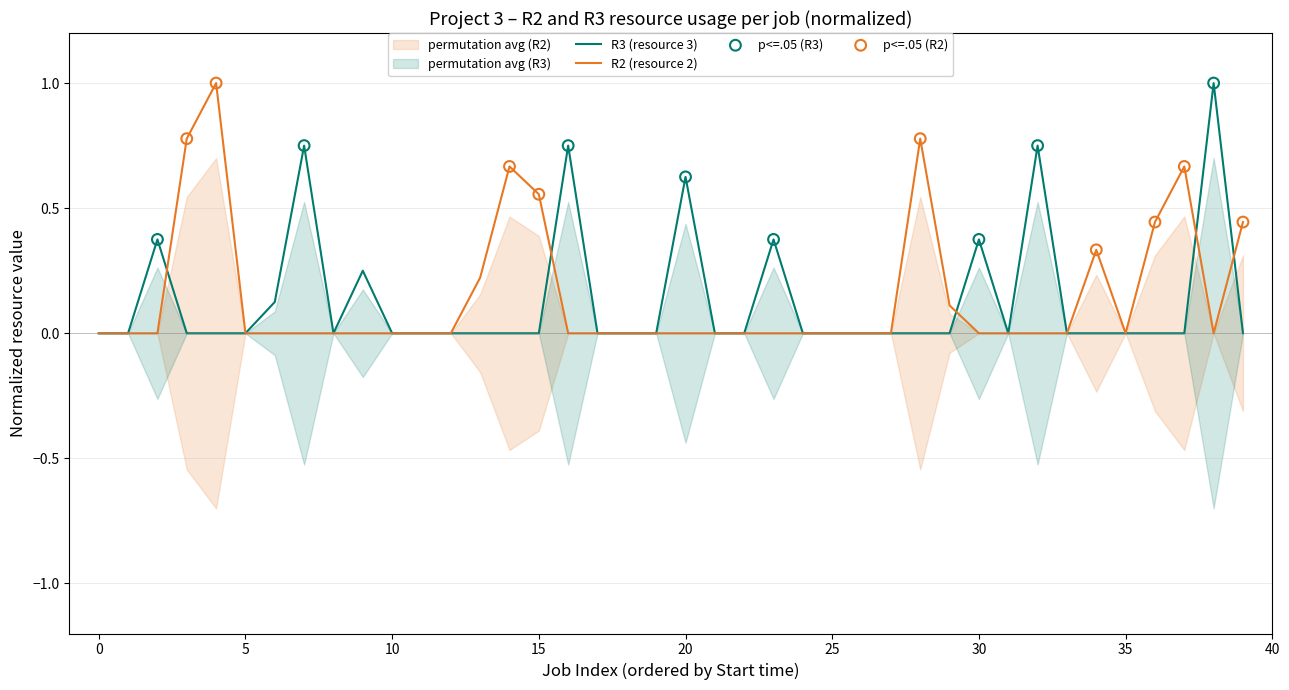

At how many categories does at least one series exceed 0?

21